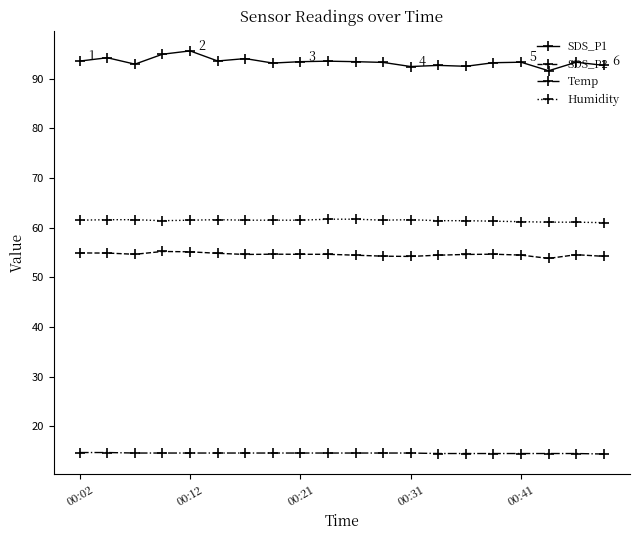

Which series has the widest spread of values?

SDS_P1